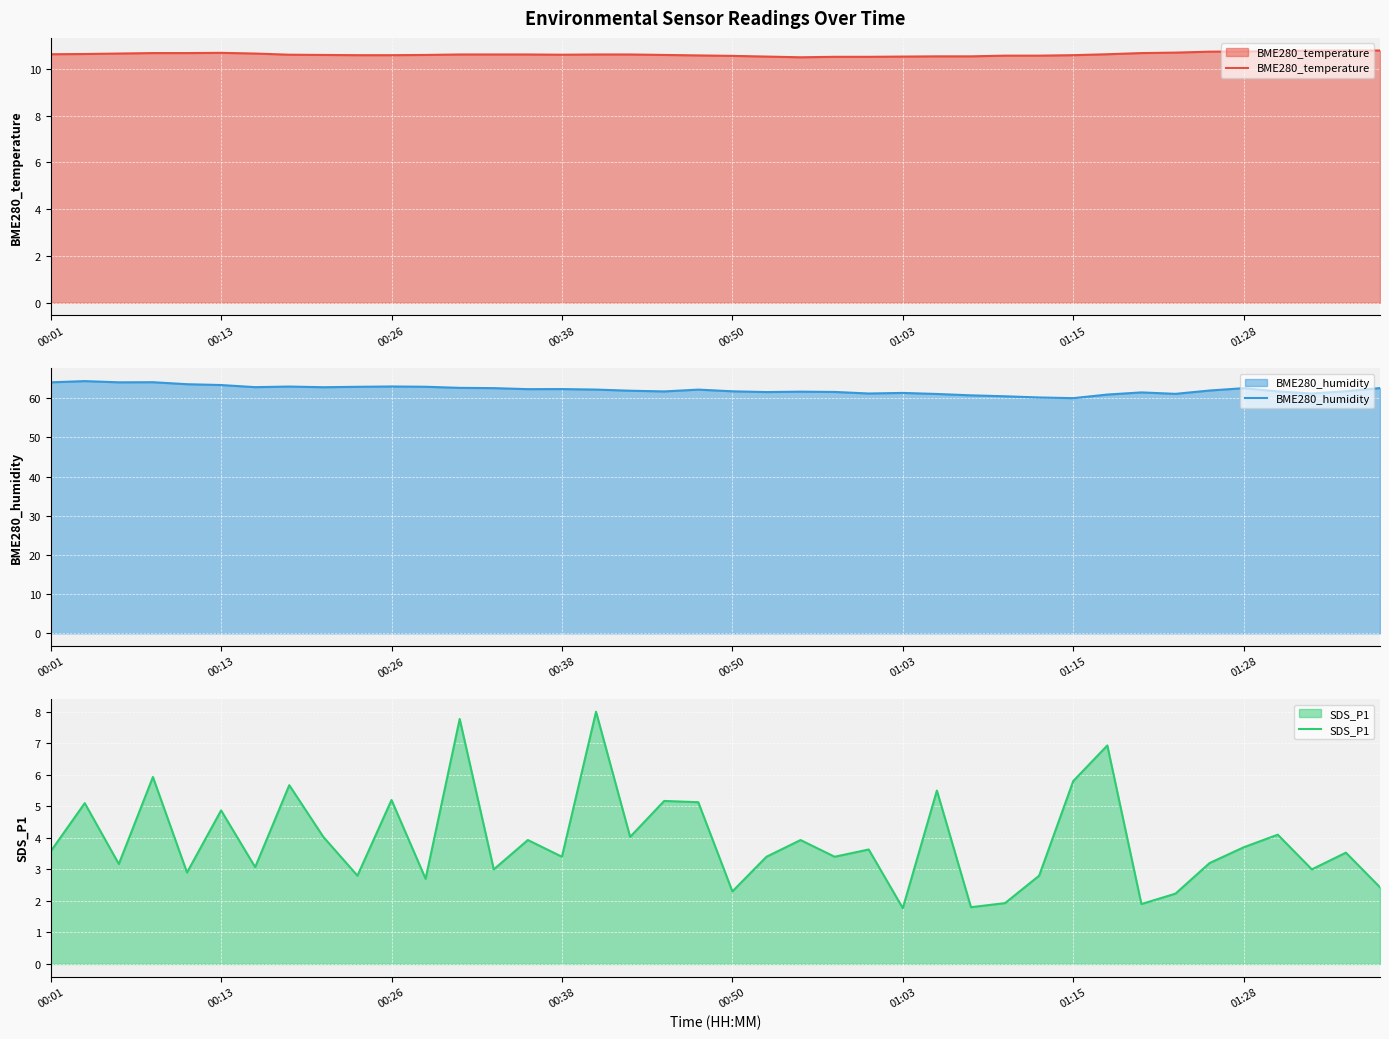

Is the value of SDS_P1 at 11 greater than the value of BME280_temperature at 8?

No